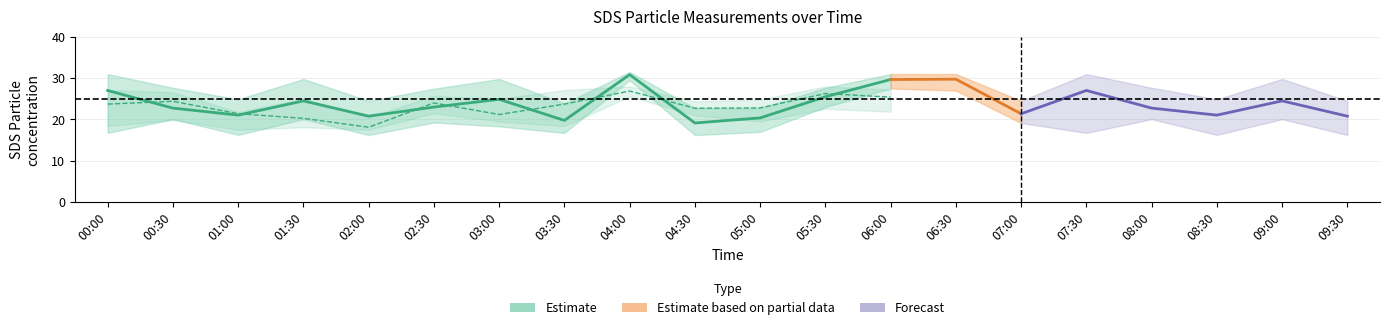

True or false: SDS_P2_upper has more than 0 interior local peaks.

True